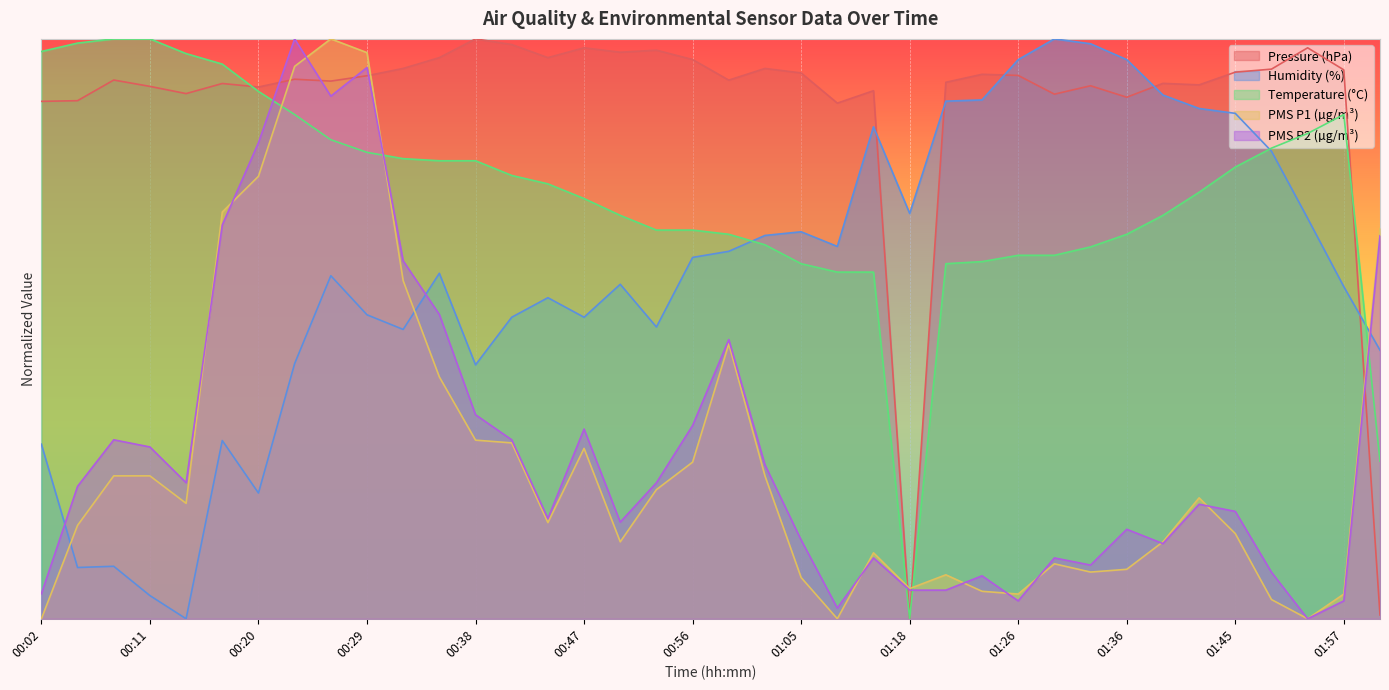

In PMS_P1, how many points are lower than both neighbors (excluding endpoints)?

8